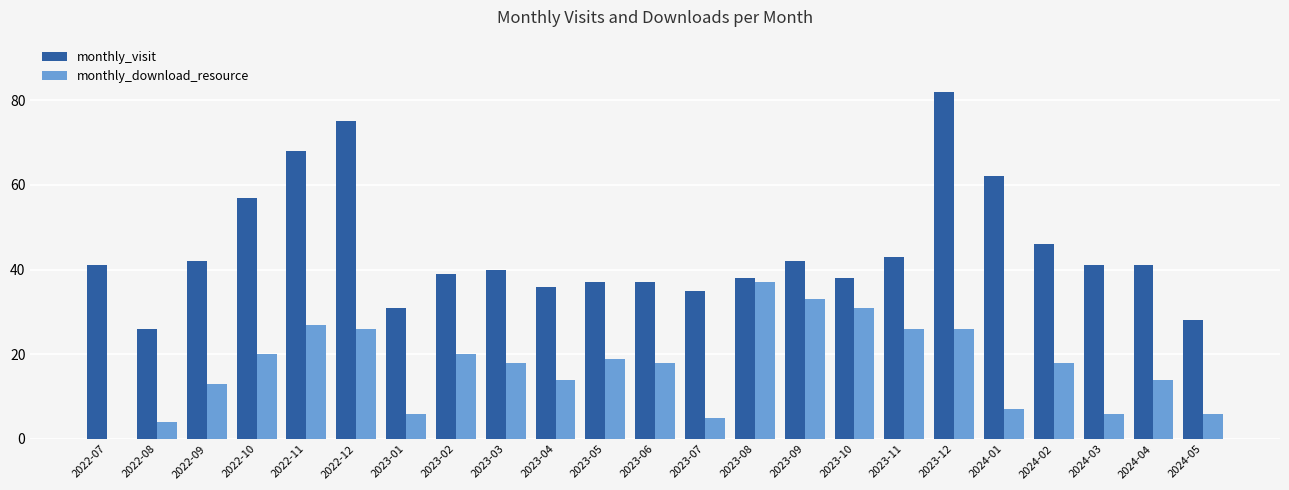

How many groups of bars are there?

23